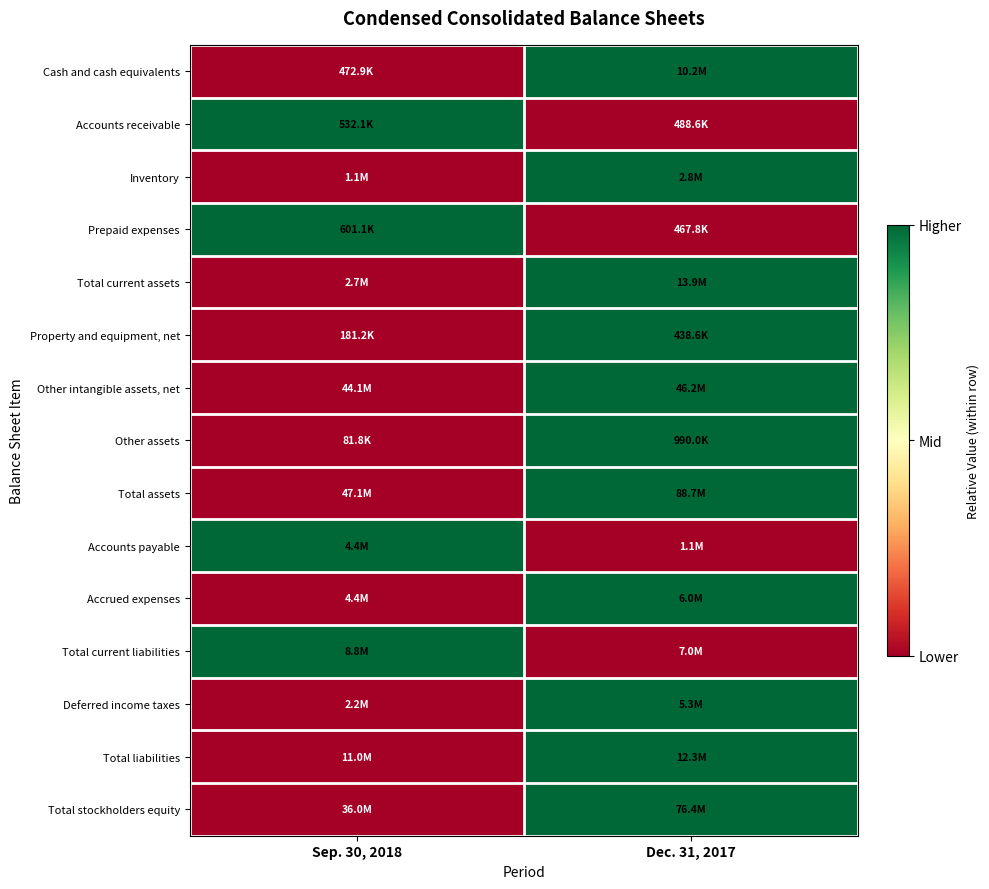

Which has a higher value, Sep. 30, 2018 or Dec. 31, 2017?

Dec. 31, 2017